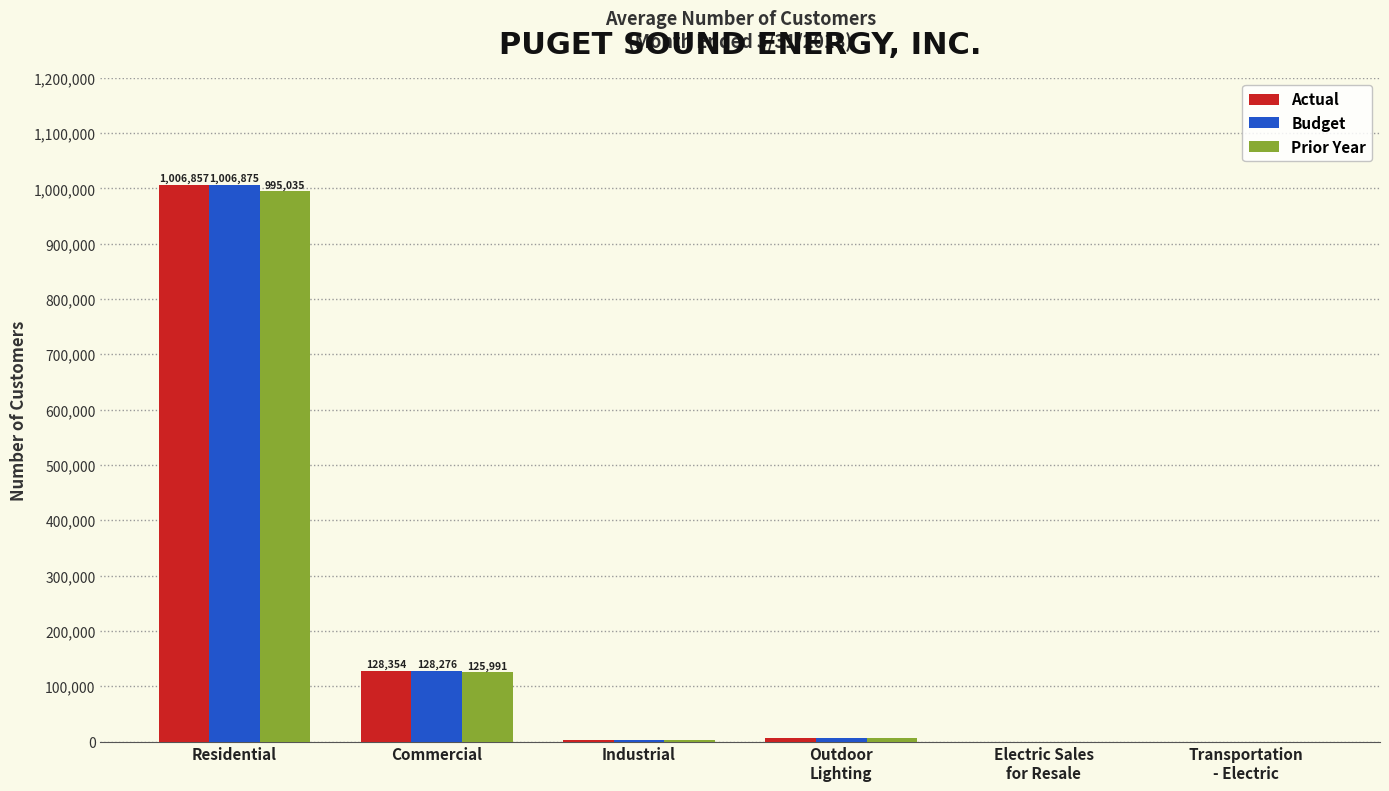

At how many categories does at least one series exceed 680042?

1